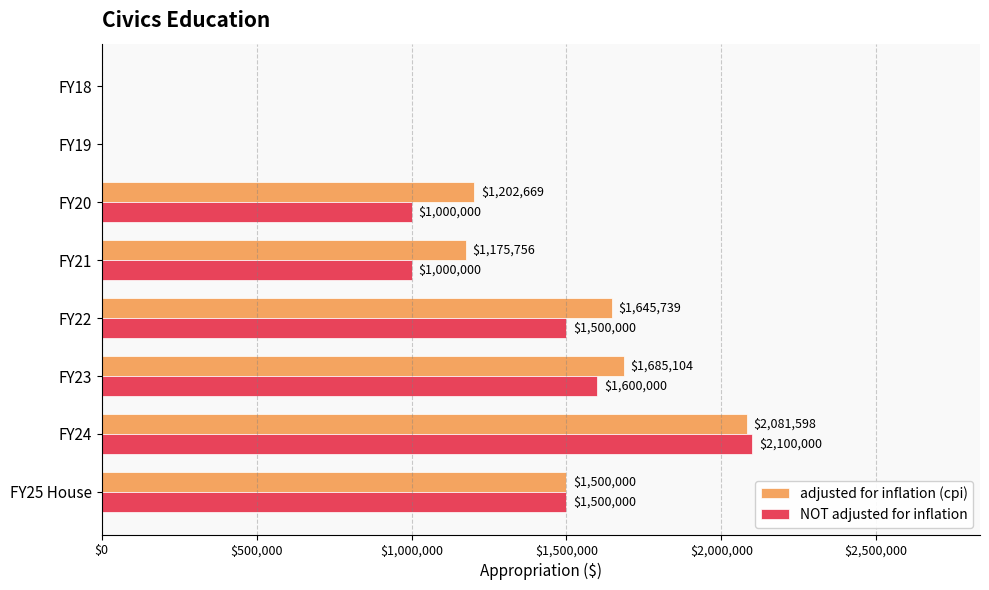

Is it true that adjusted for inflation (cpi) equals 1500000 at FY25 House?

True